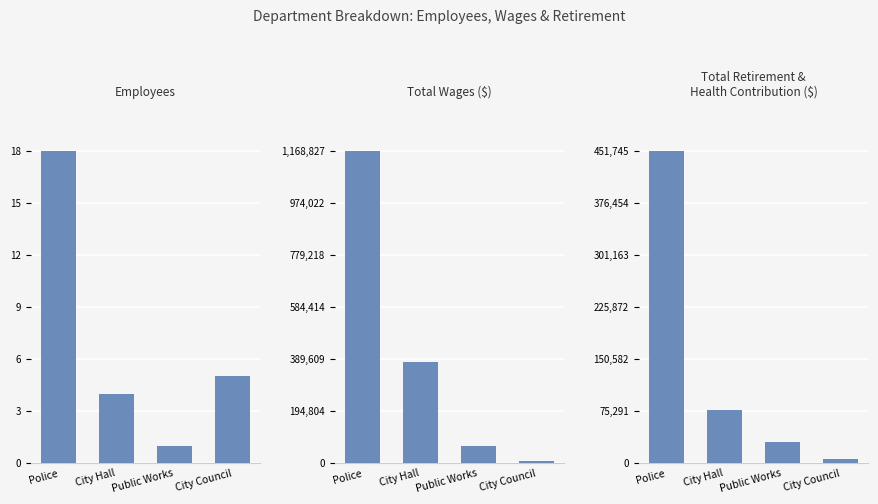

Which series changed the most between City Hall and Public Works?

Total Wages